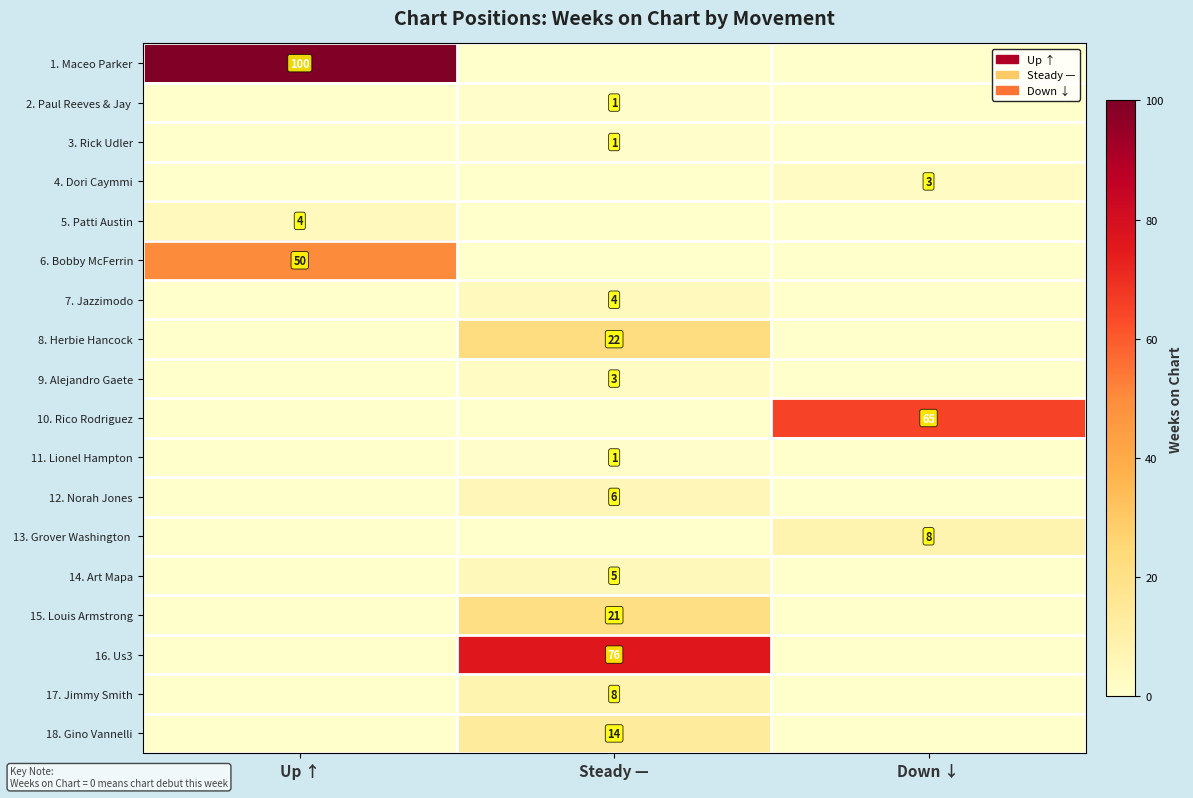

The 17. Jimmy Smith series shows 8 at Steady —. True or false?

True